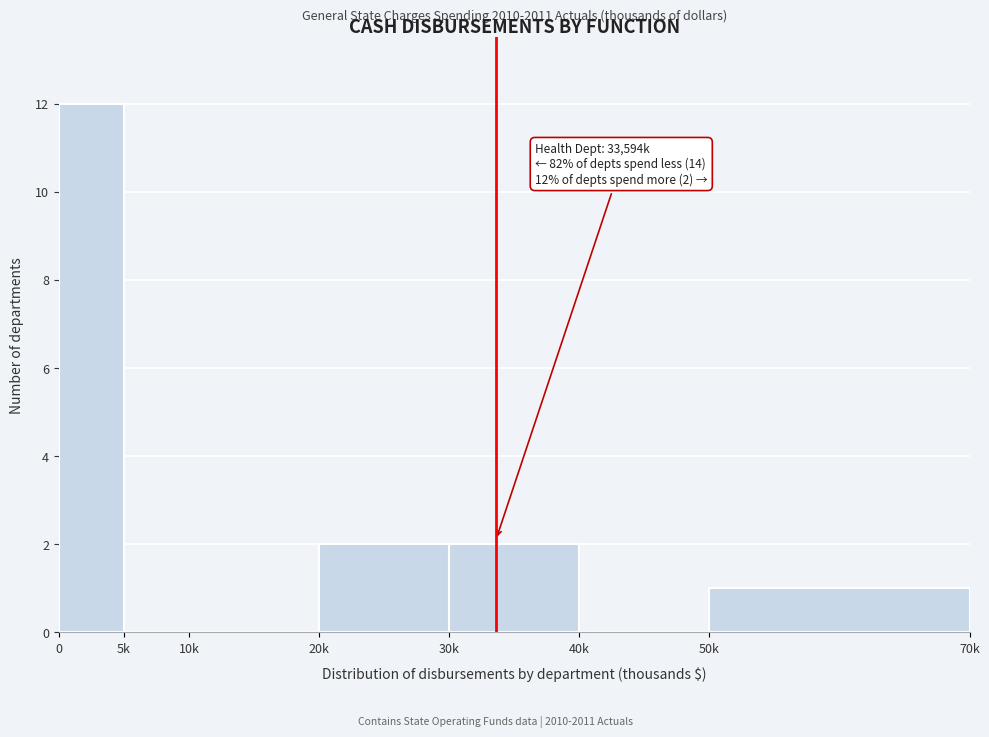

Reading right to left, extract all data points from this chart.

50k=1	40k=0	30k=2	20k=2	10k=0	5k=0	0=12